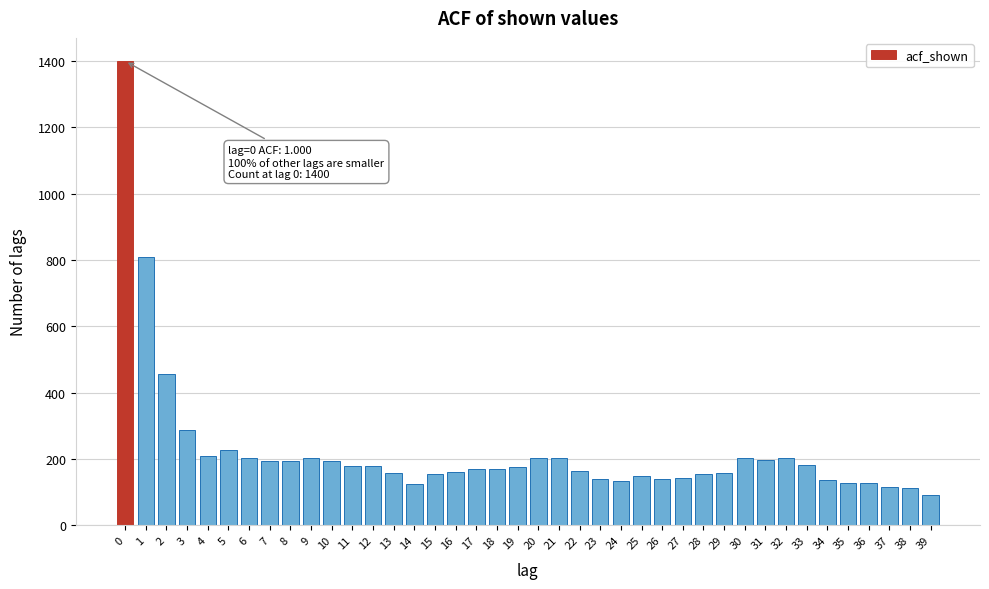

What is the value of the 12th bar from the left?

178